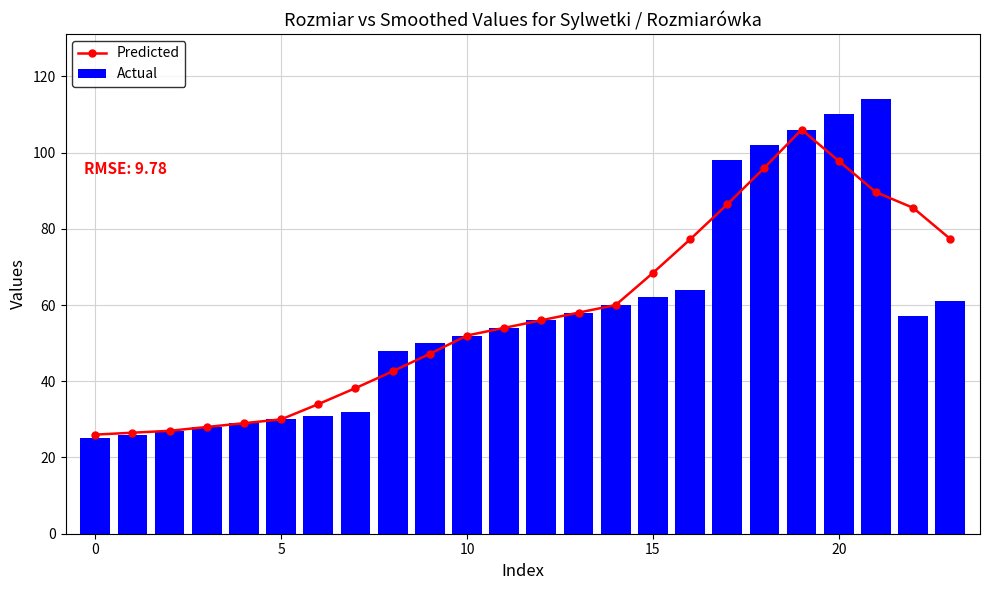

What is the greatest value displayed?

114.0